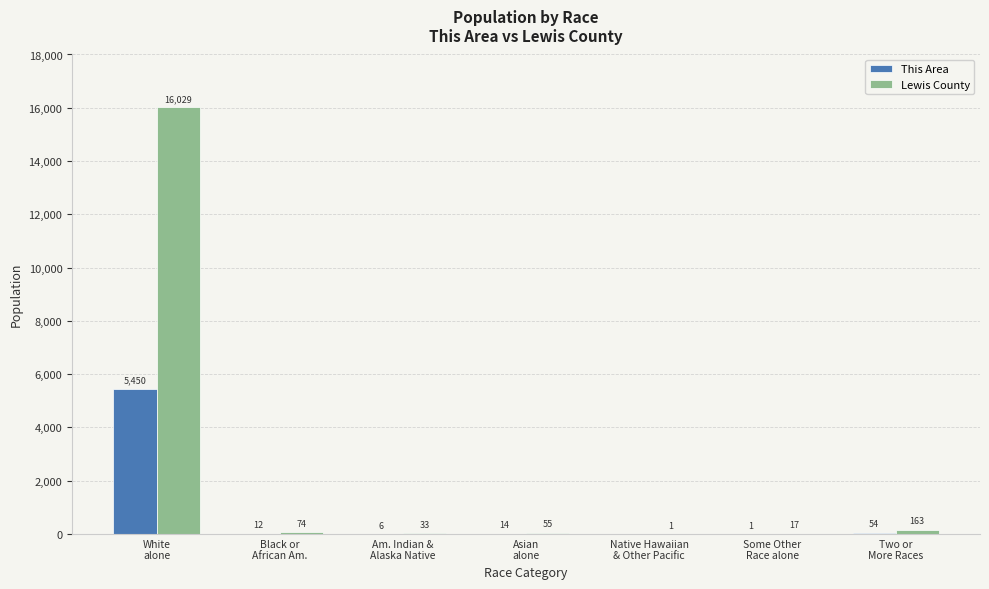

What is the sum of all This Area values?

5537